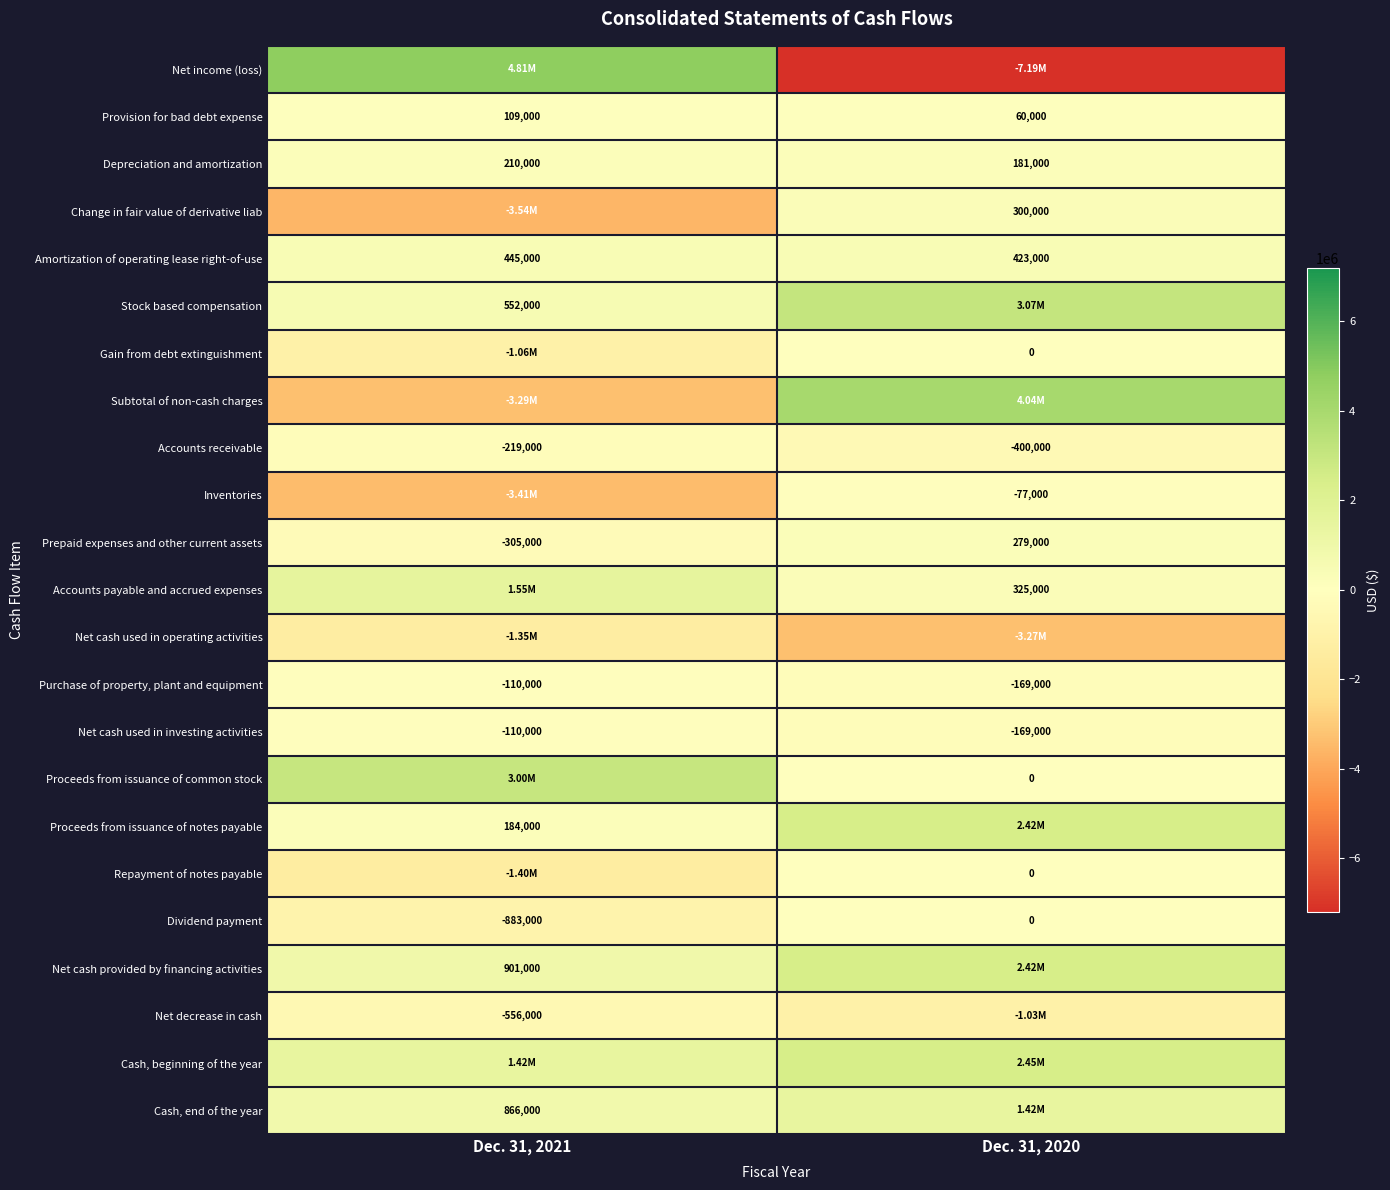

Between Dec. 31, 2021 and Dec. 31, 2020, which is larger?

Dec. 31, 2021